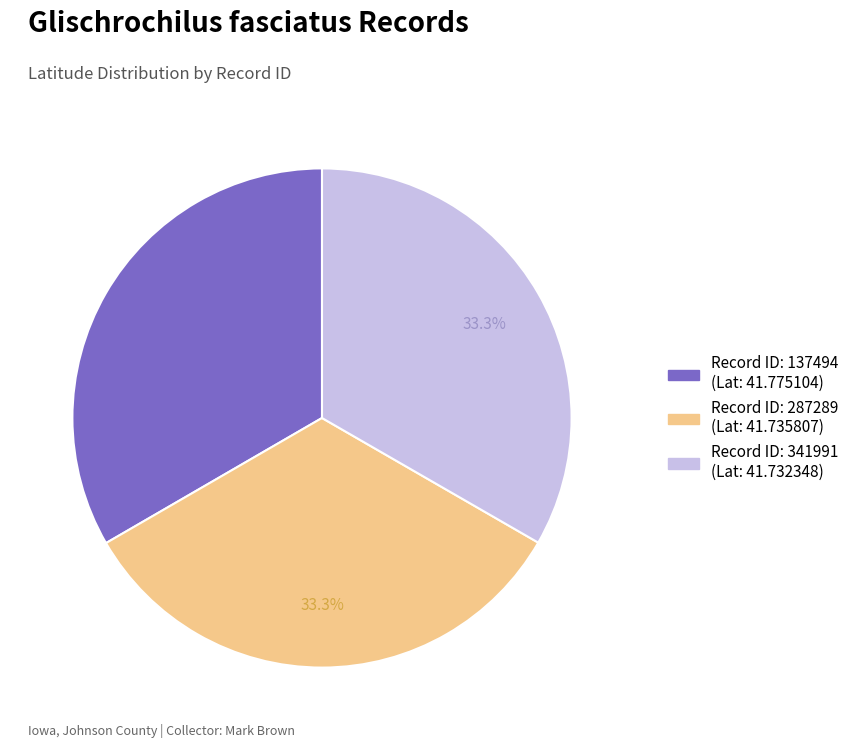

Does any single category account for the majority?

No